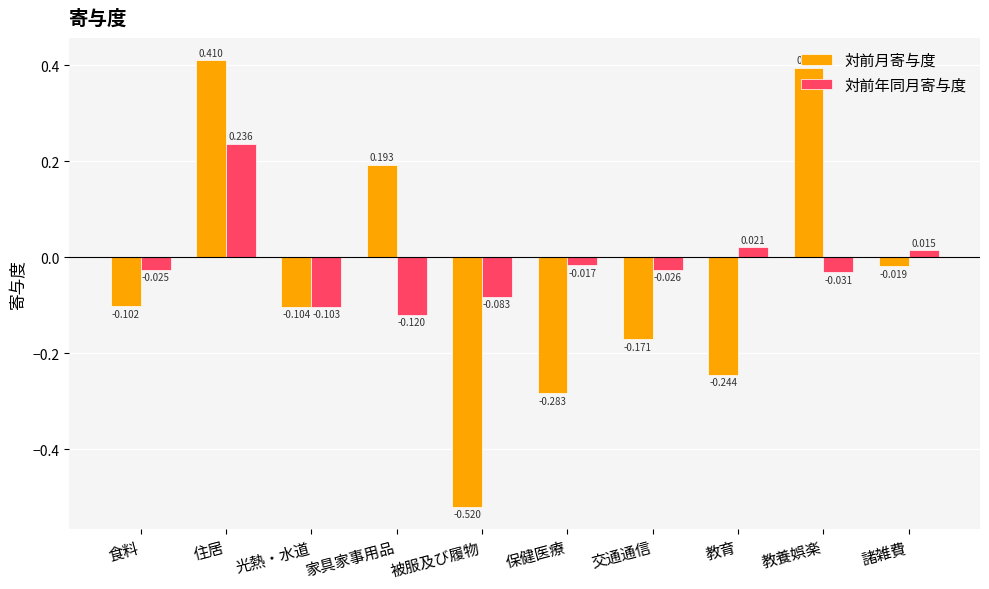

Does the chart contain any negative values?

Yes